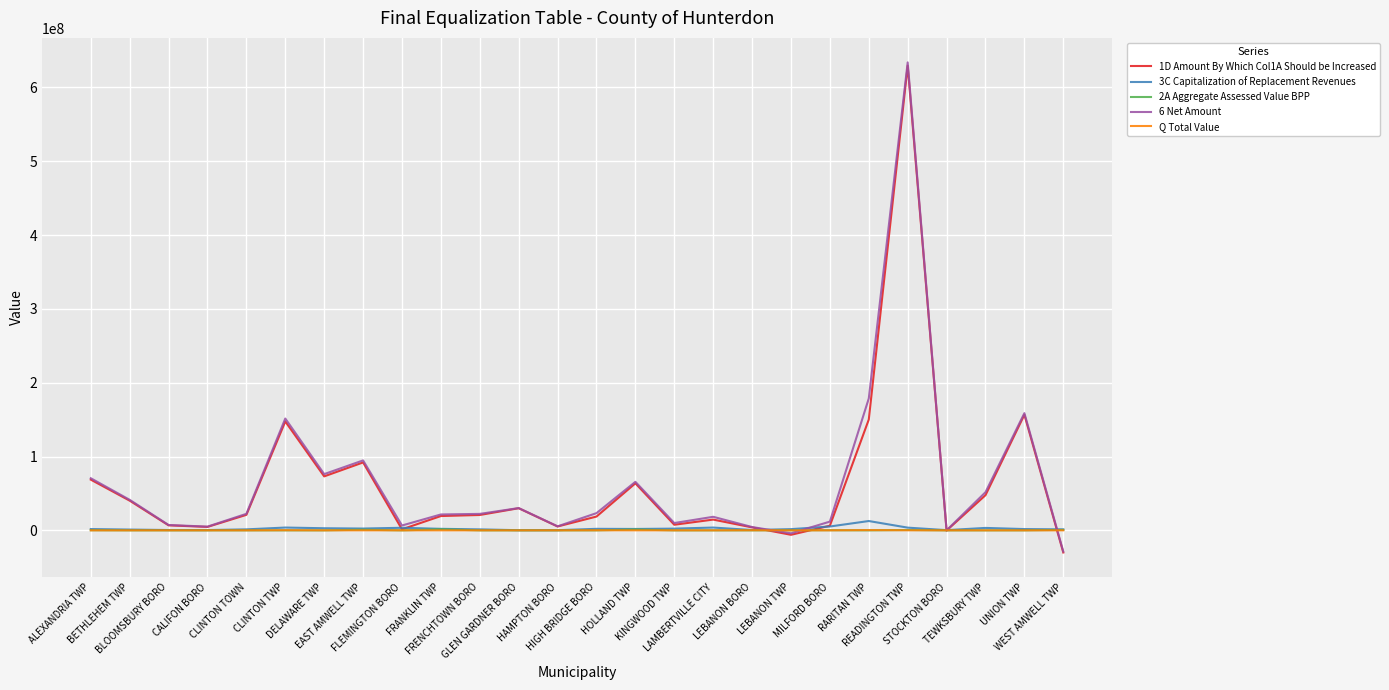

What is the smallest value displayed?

-30015345